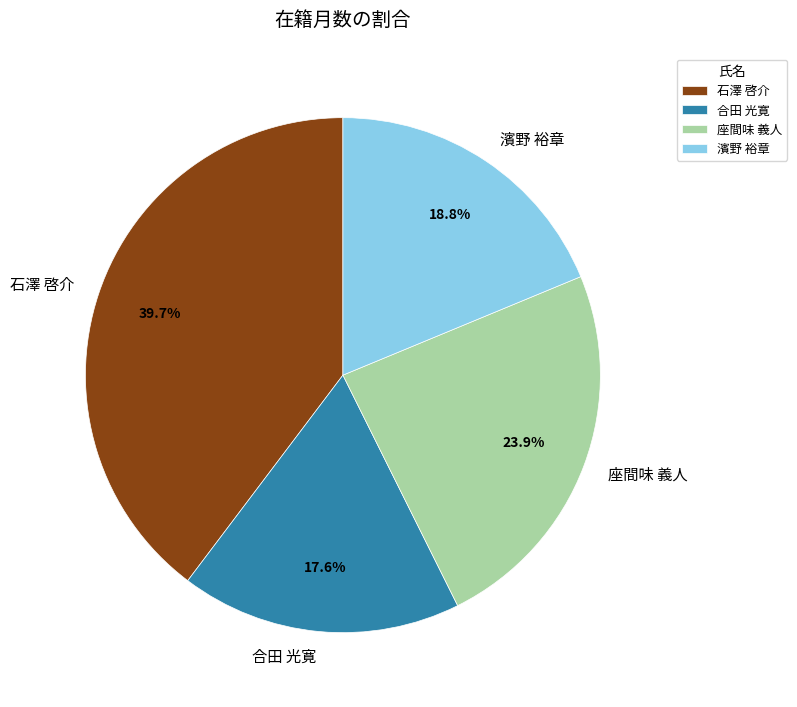

What percentage do 濱野 裕章 and 合田 光寛 together represent?

36.4%